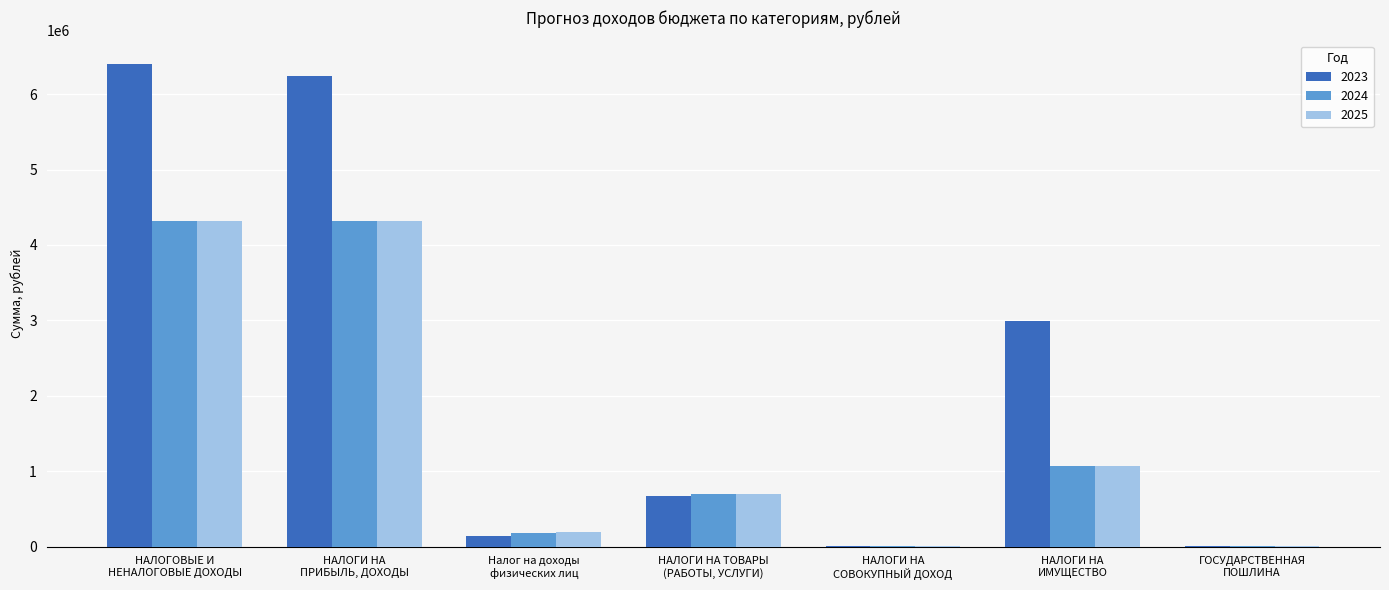

Which series has the largest total across all categories?

2023